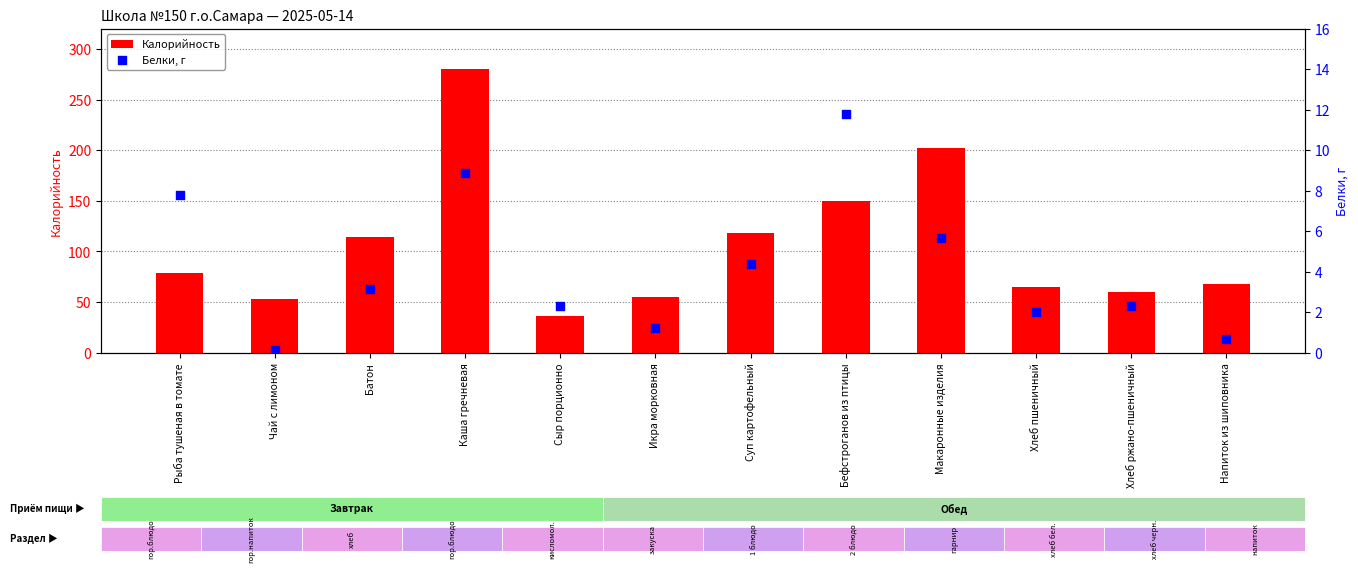

At how many categories does at least one series exceed 207?

1